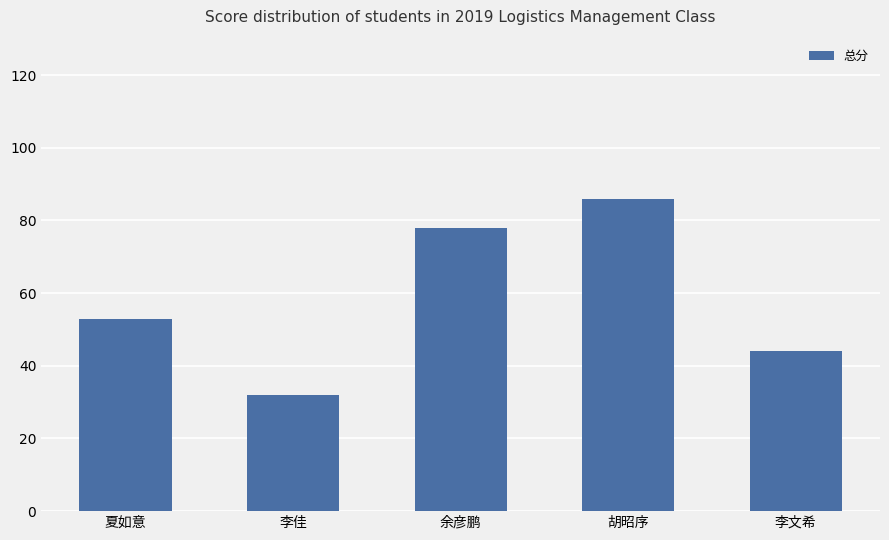

Does the chart contain any negative values?

No